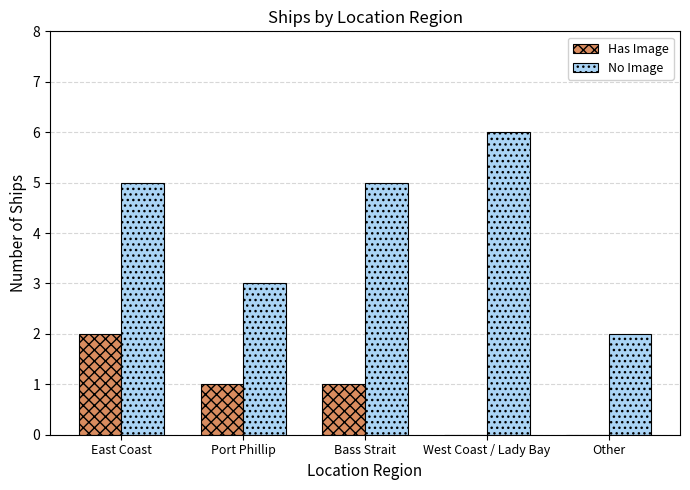

What is the sum of all Has Image values?

4